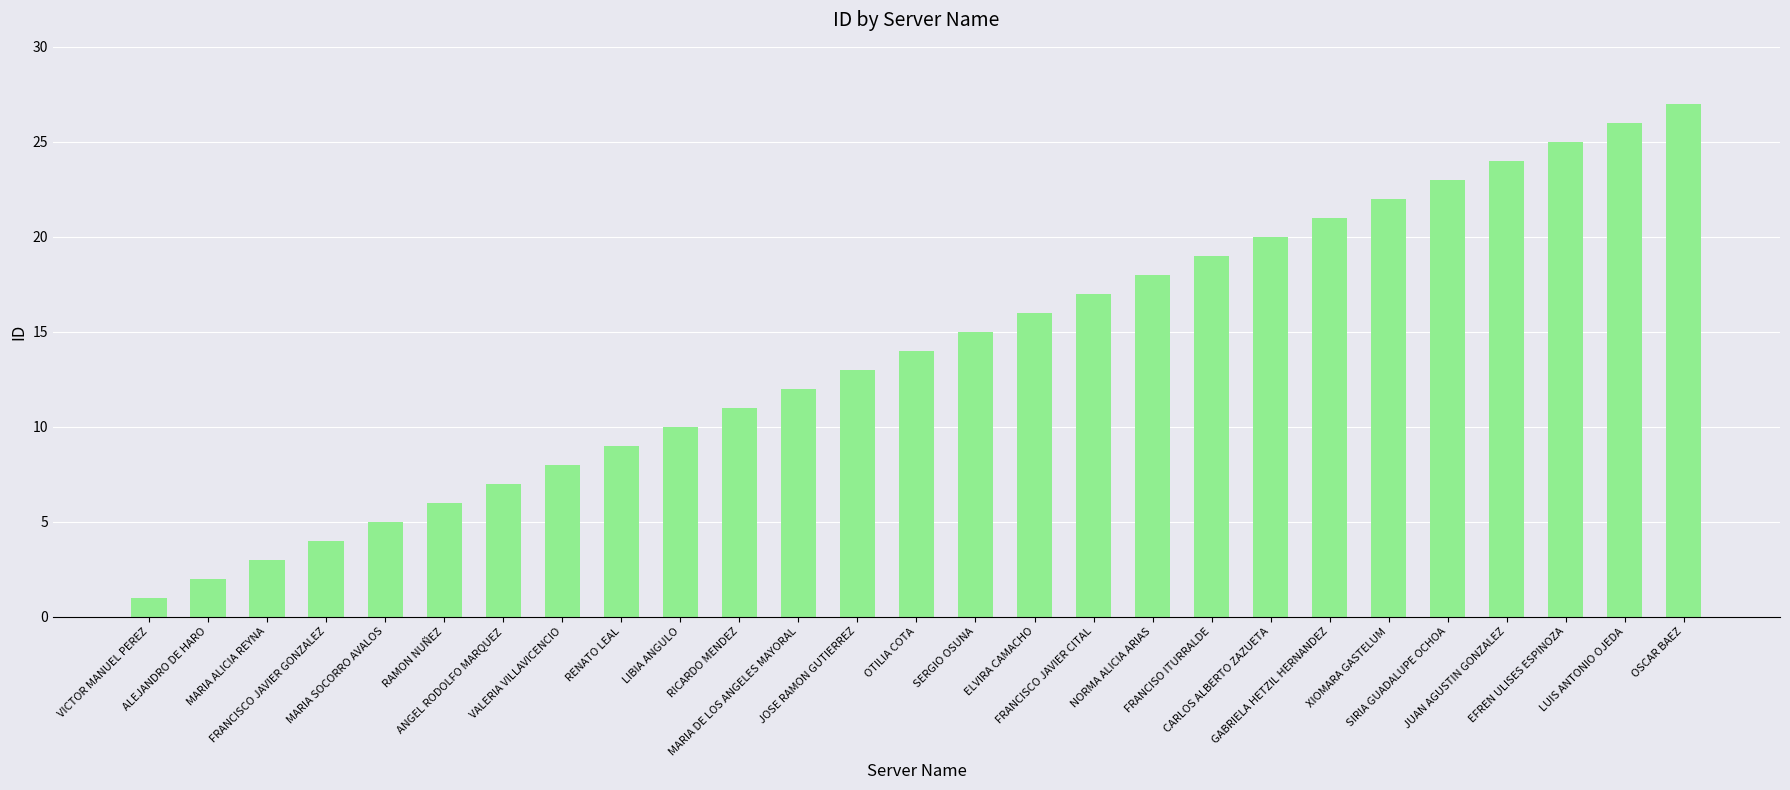

What is the approximate value at LUIS ANTONIO OJEDA, to the nearest 10?

30